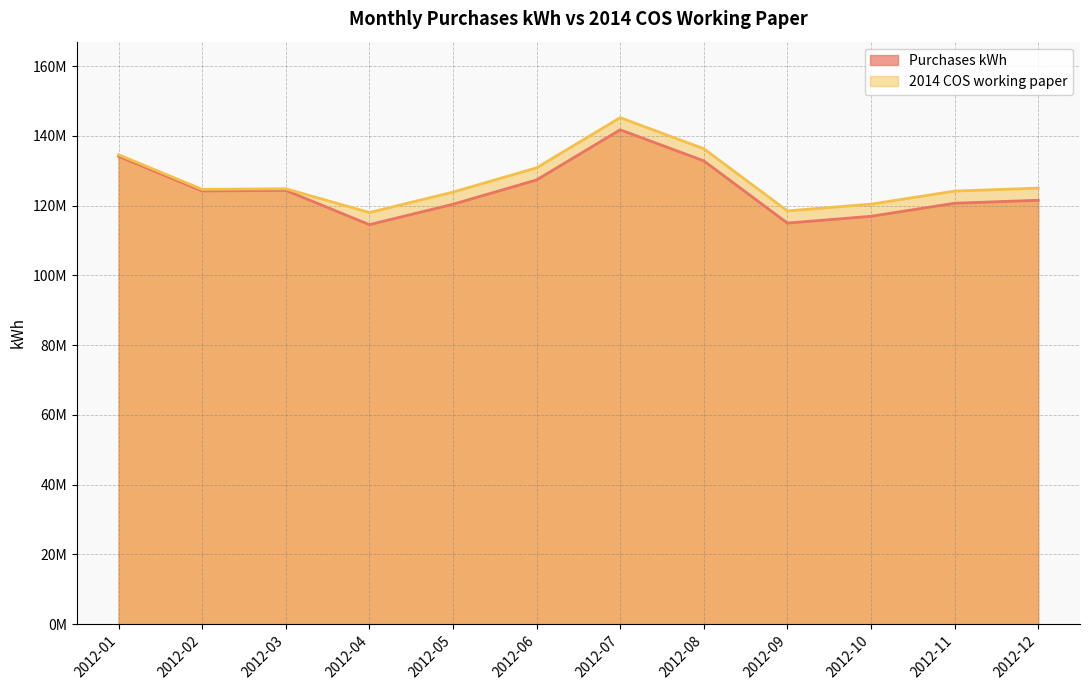

Does the chart have visible grid lines?

Yes